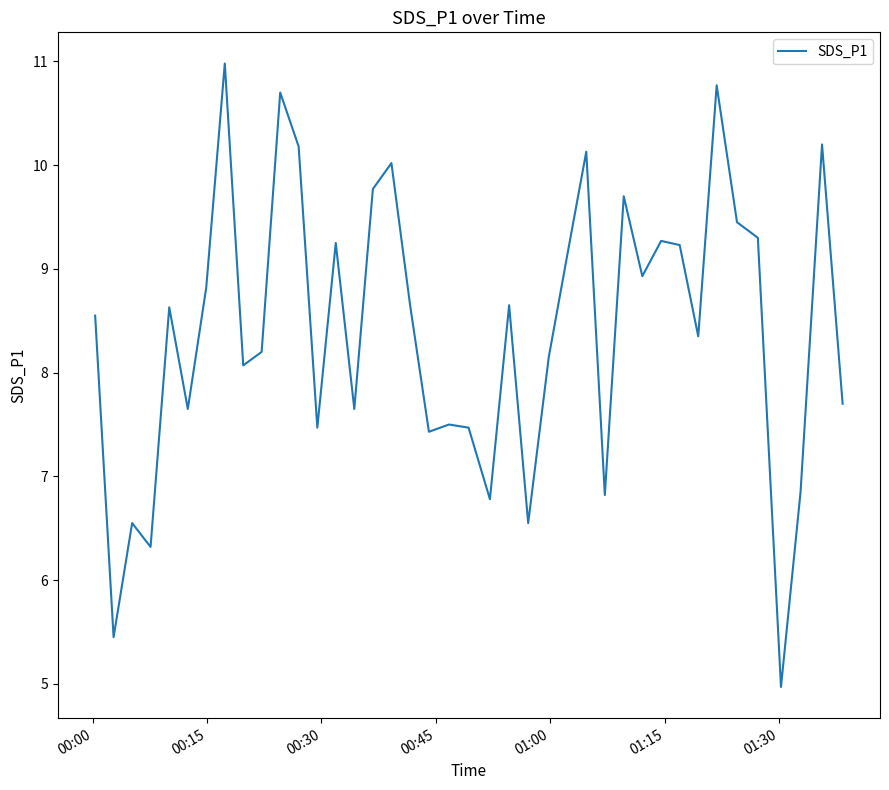

What is the difference between the second highest and minimum values?

5.8